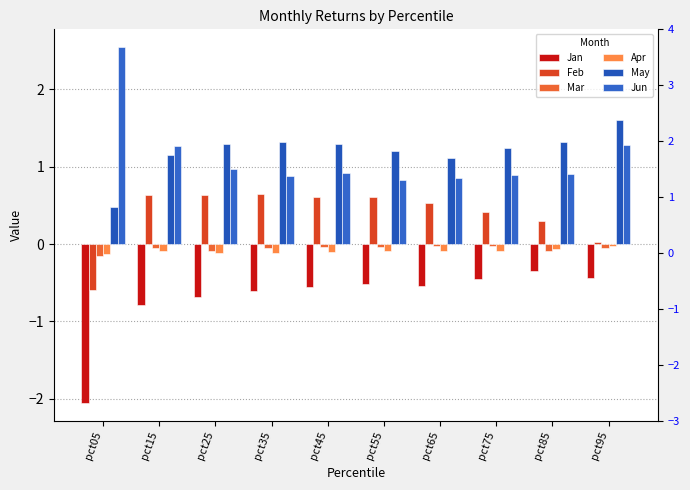

At which category does the chart reach its peak across all series?

pct05